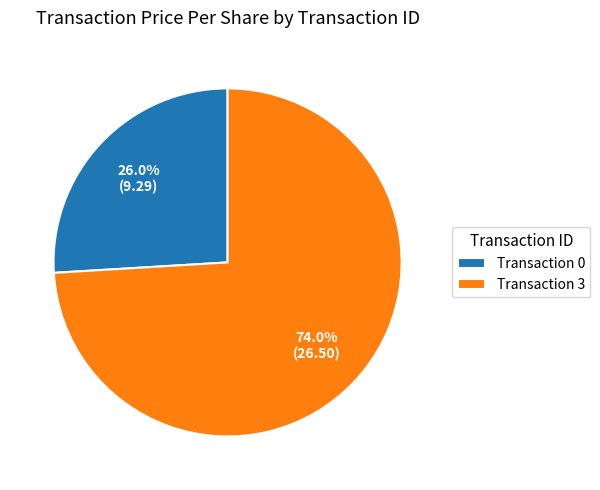

What percentage do Transaction 3 and Transaction 0 together represent?

100.0%